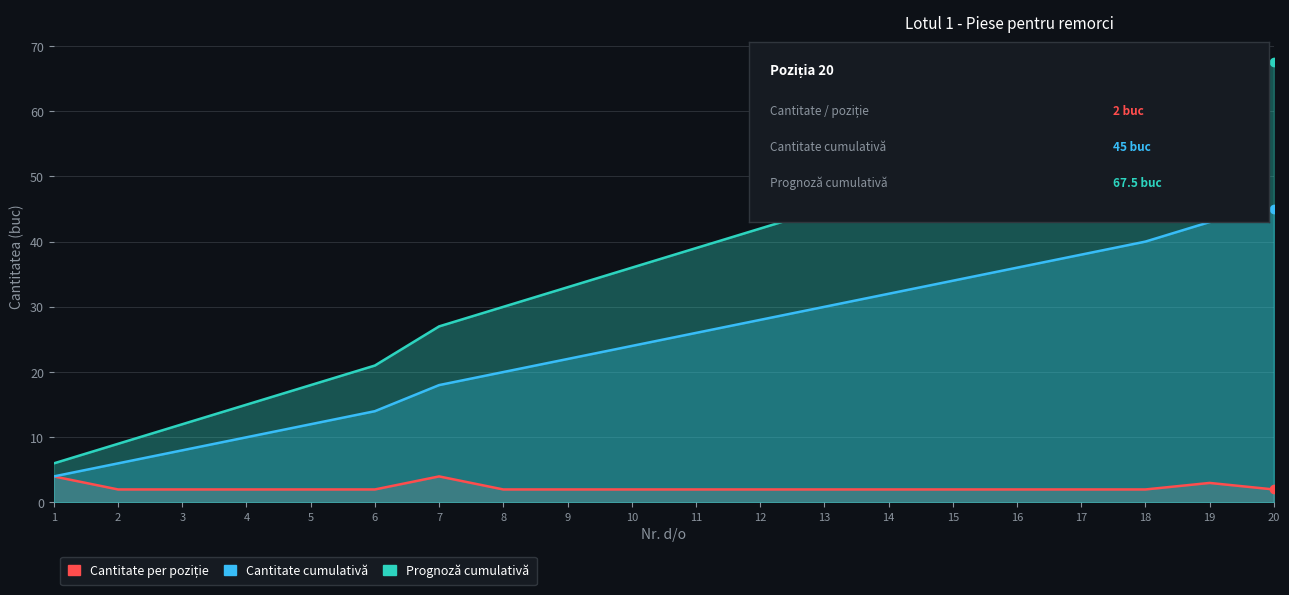

Where is Prognoză cumulativă nearest to the value 36?

10